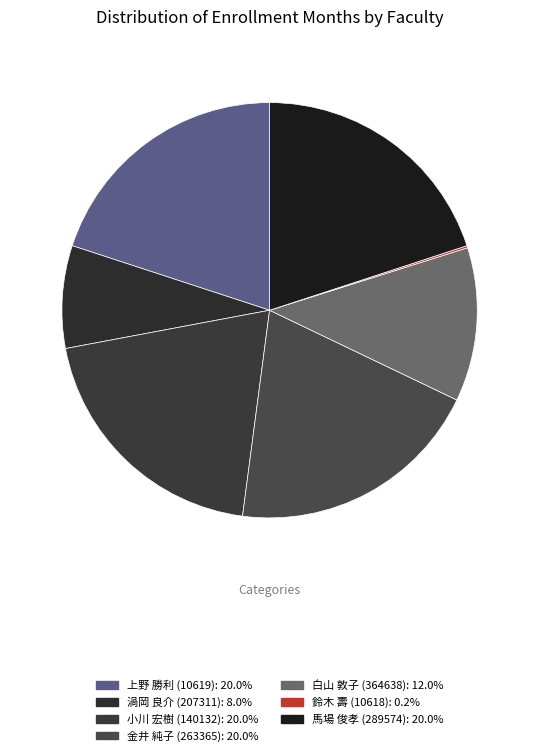

Is 金井 純子 (263365) the majority of the pie?

No